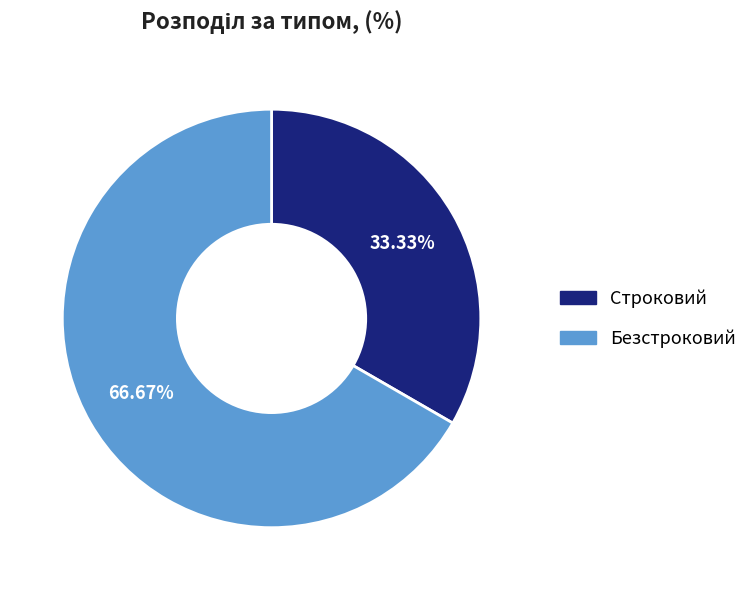

To the nearest percent, what percentage of the pie is Строковий?

33%